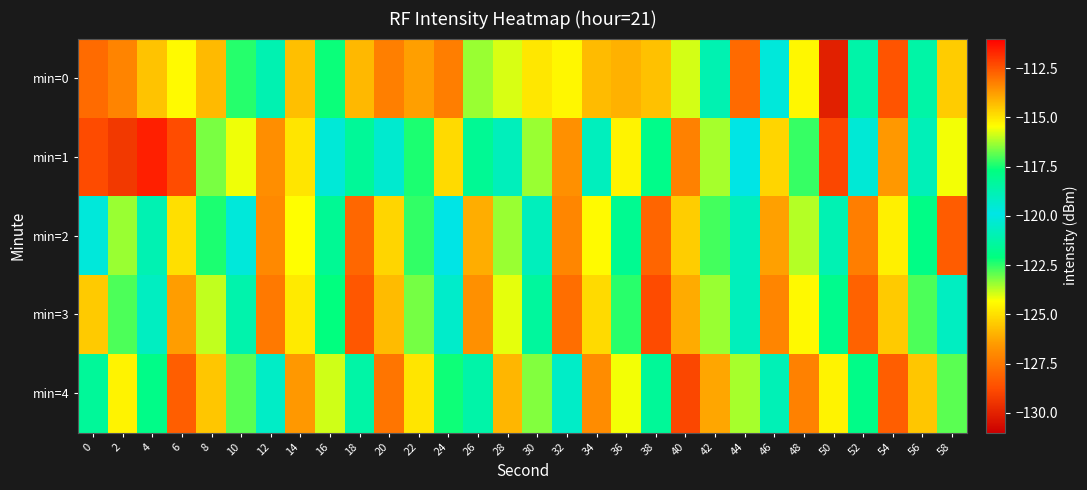

At how many categories does at least one series exceed -121?

19